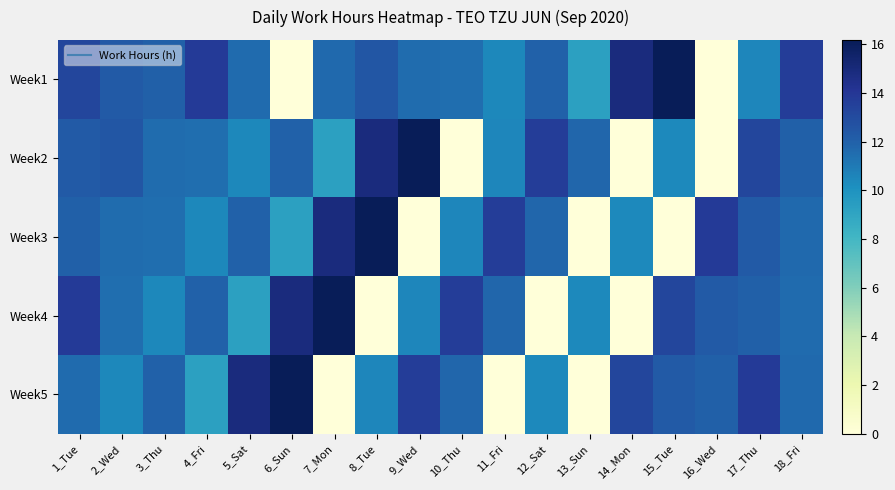

Between 13_Sun and 15_Tue, which is larger?

15_Tue